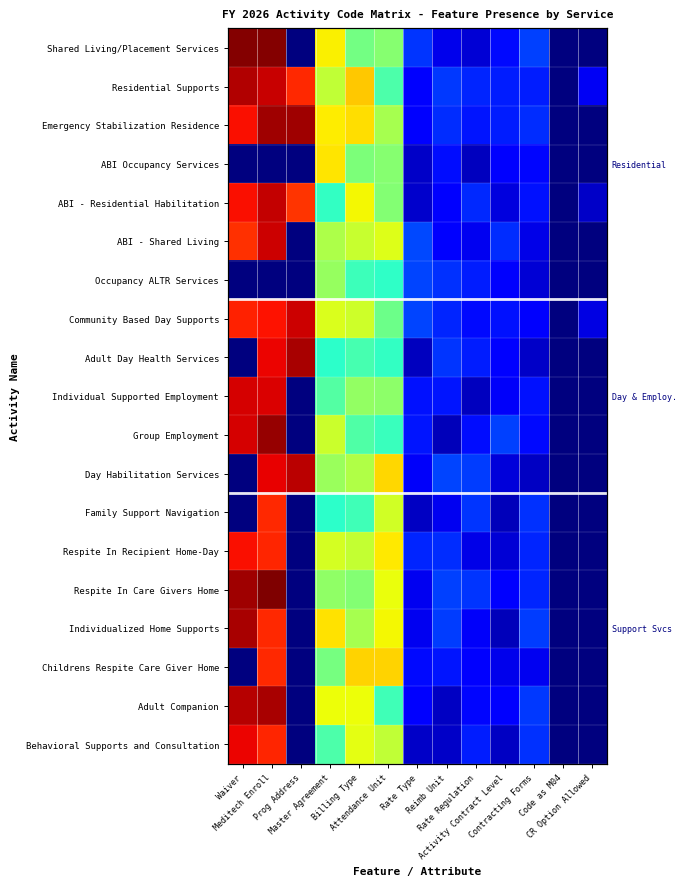

What is the greatest value displayed?

1.0